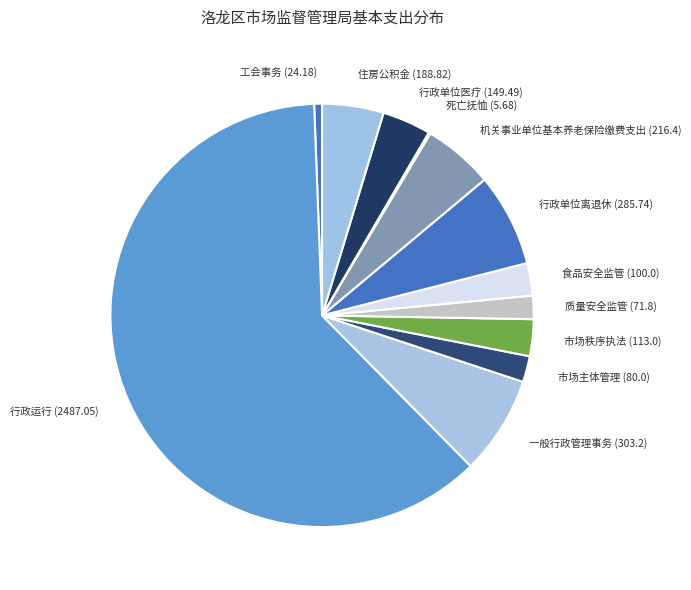

Does any single category account for the majority?

Yes